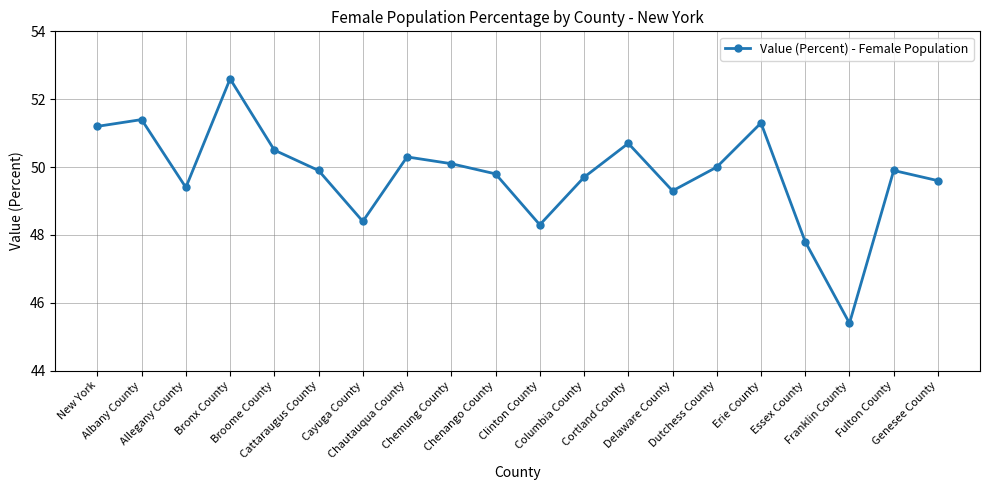

What position from the left is Dutchess County?

15